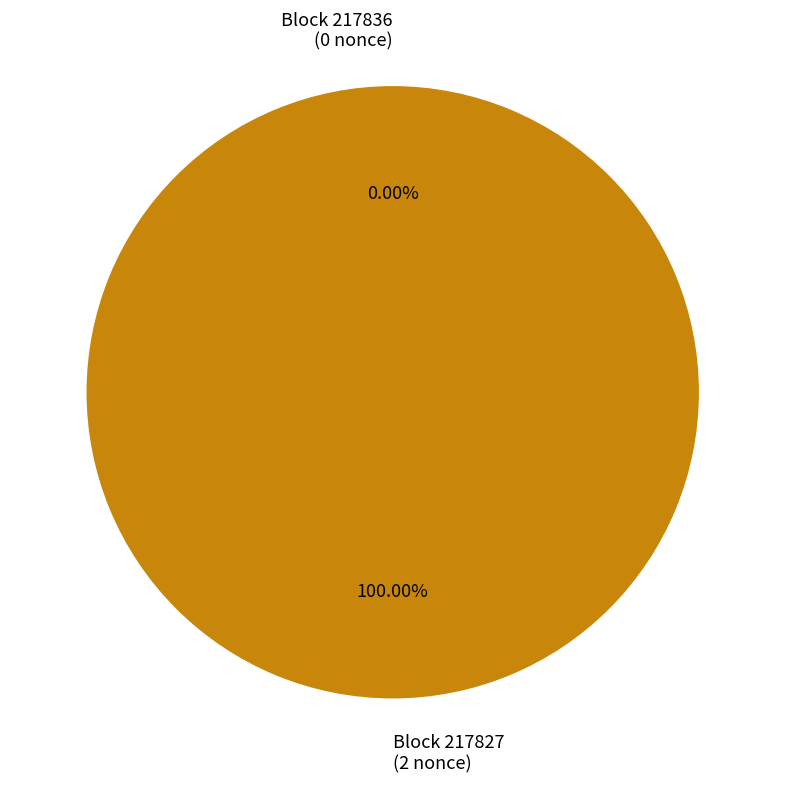

What is the largest slice in the pie chart?

217827